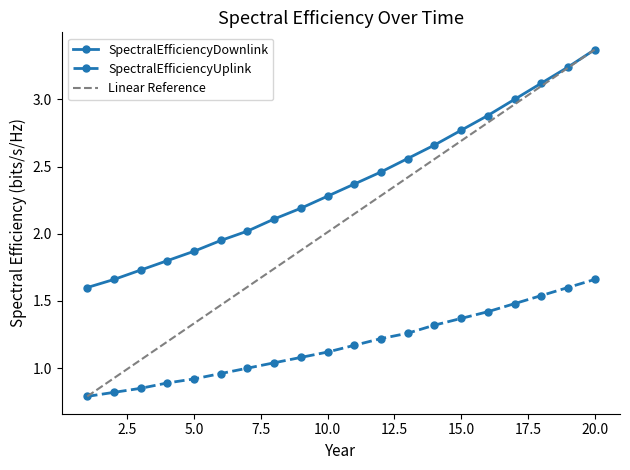

True or false: SpectralEfficiencyDownlink and SpectralEfficiencyUplink intersect in this chart.

False